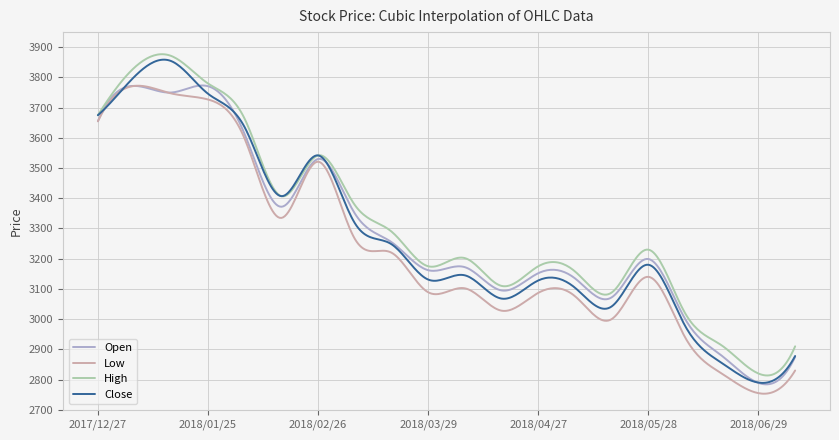

What is the smallest value displayed?

2753.2